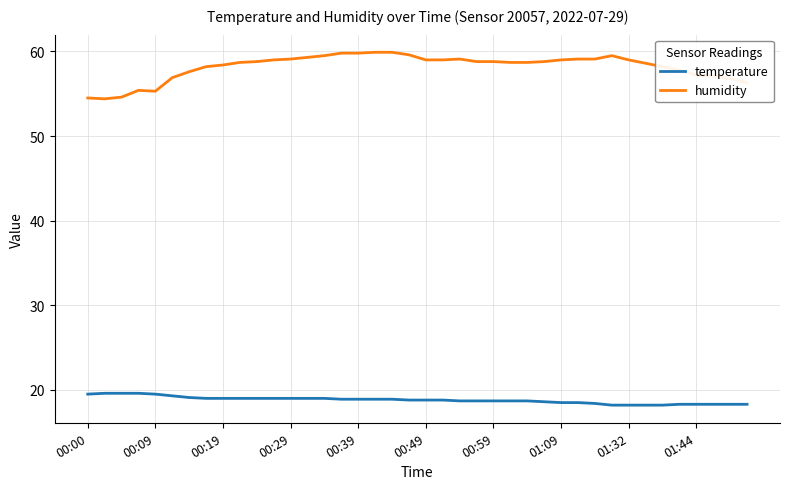

What is the average value of the temperature series?

18.8